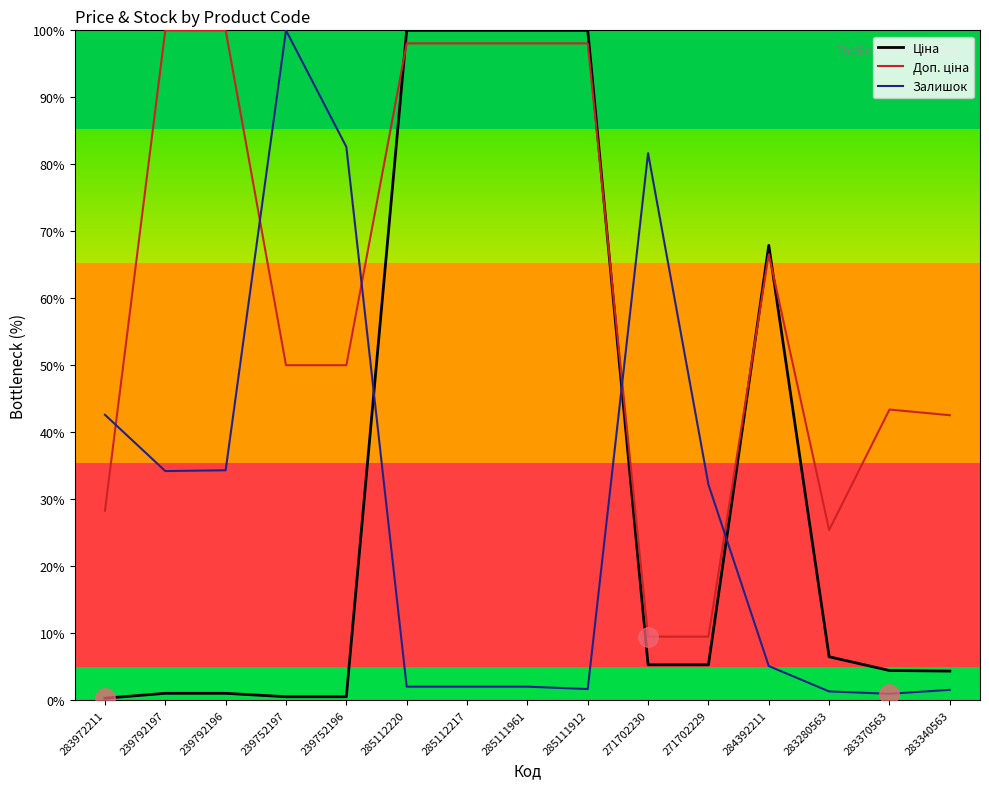

True or false: Ціна and Залишок cross at least once.

True